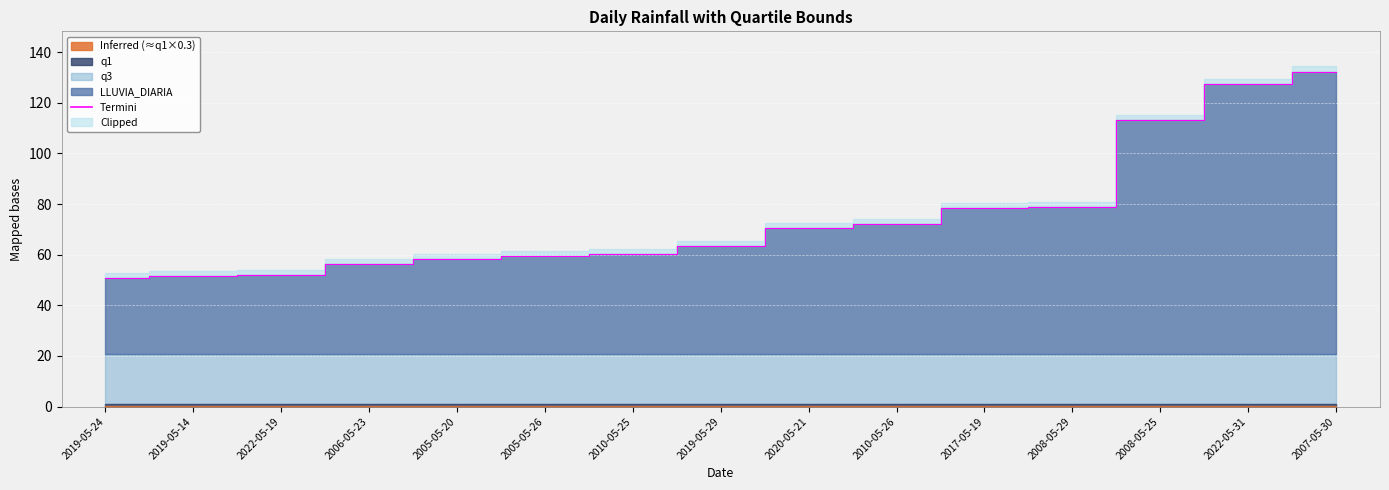

How many data points in LLUVIA_DIARIA are less than 63?

7